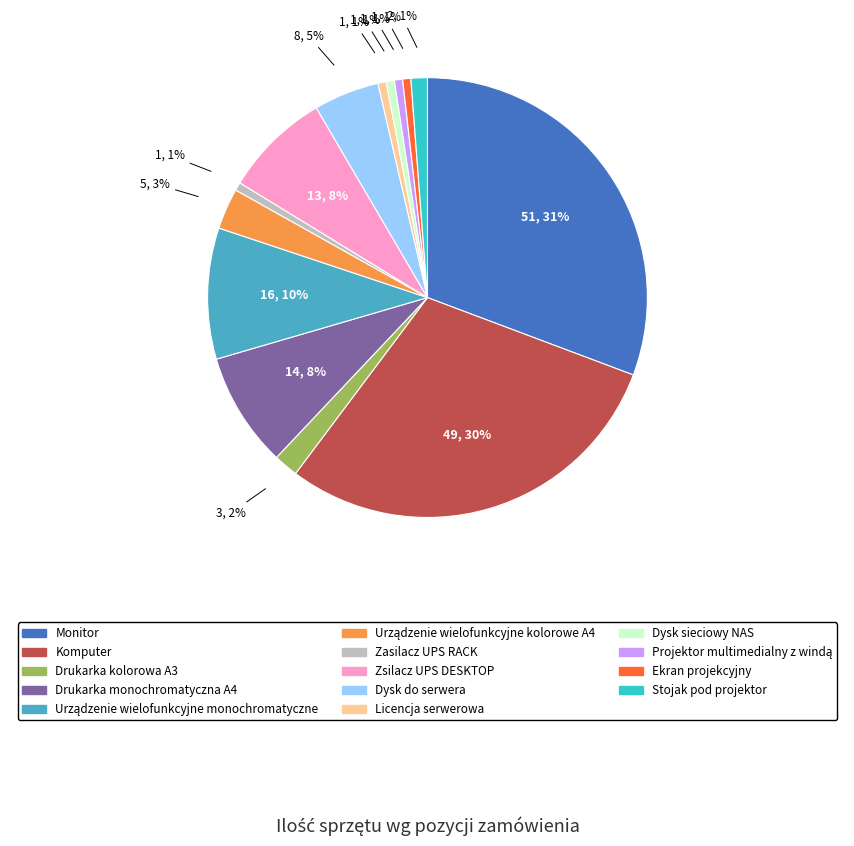

How many slices are in this pie chart?

14